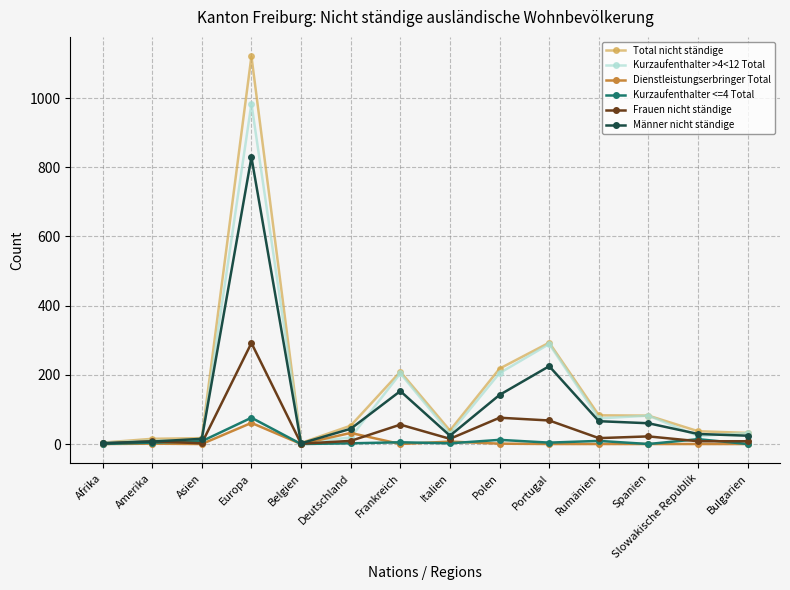

How many distinct data groups are displayed?

6